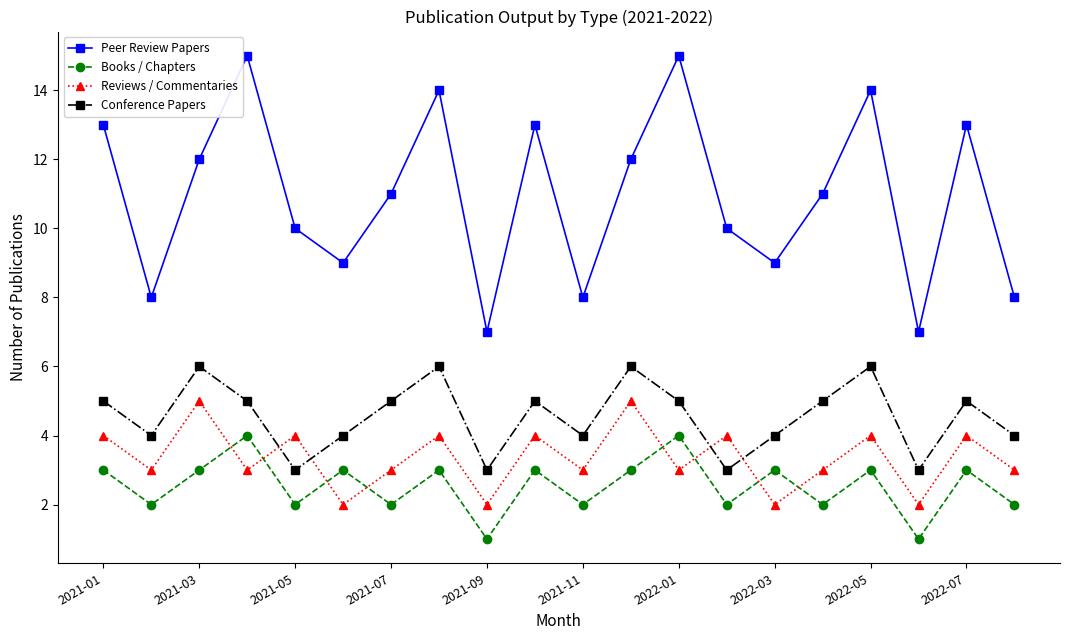

What is the sum of all Conference Papers values?

91